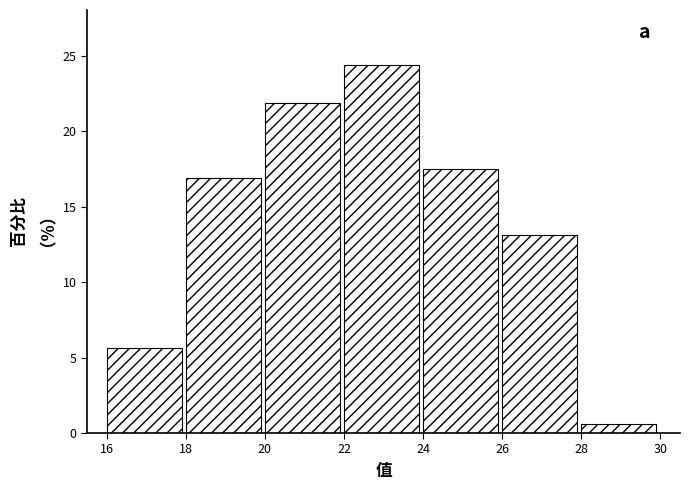

Over which range of the x-axis is the bar tallest?

22 to 24